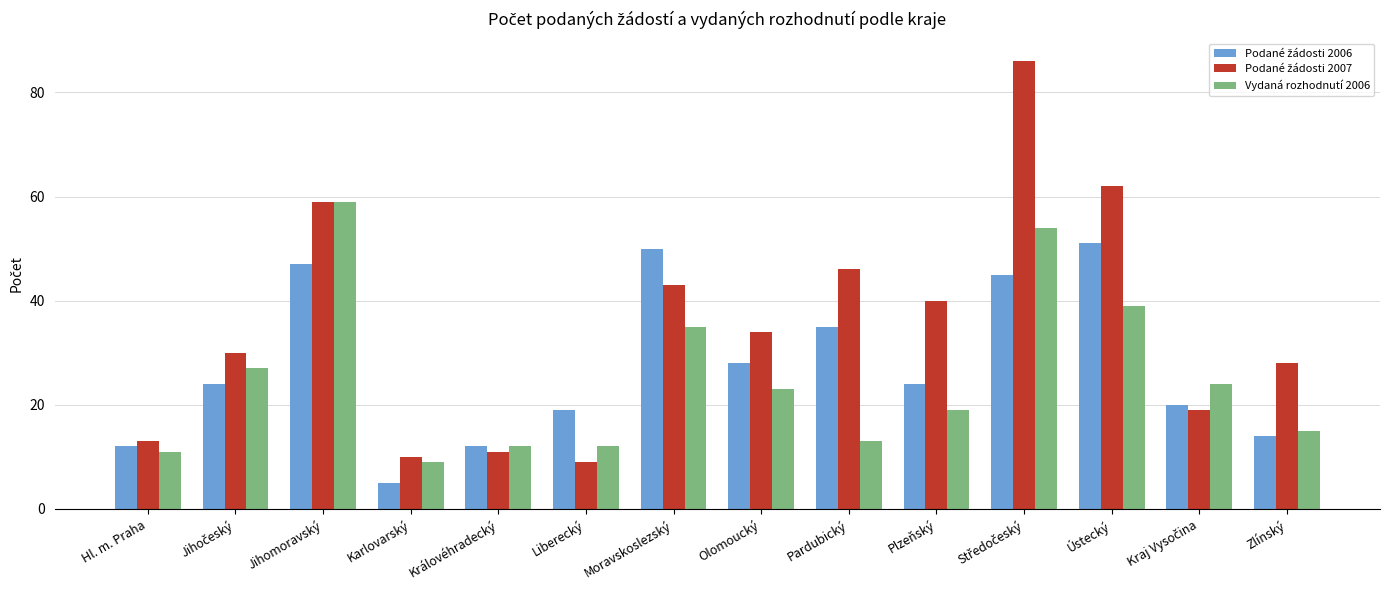

Are the bars grouped side by side (vs. stacked)?

Yes